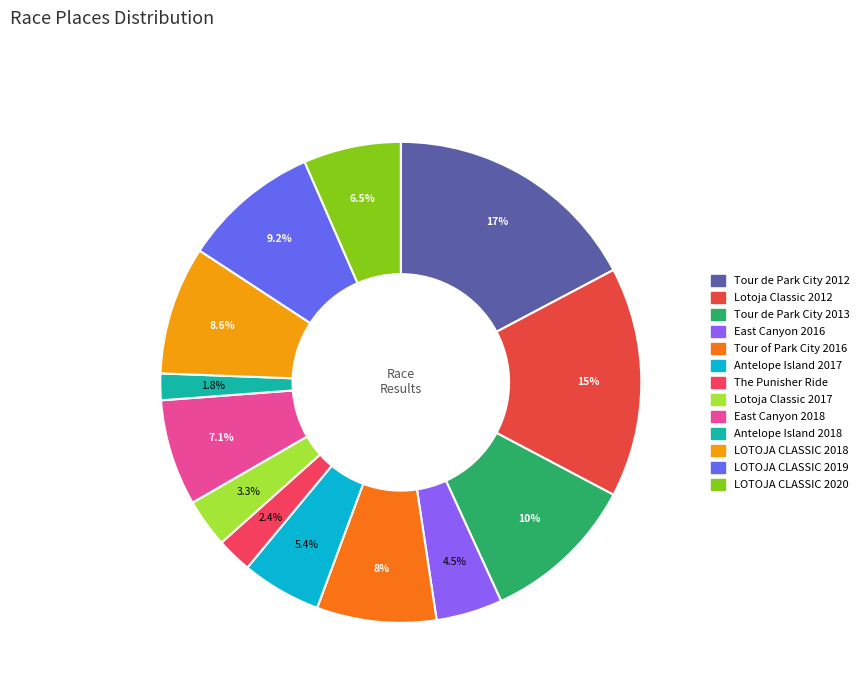

Which slice is the largest?

Tour de Park City 2012